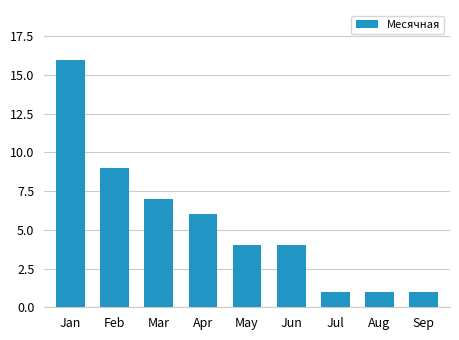

What is the greatest value displayed?

16